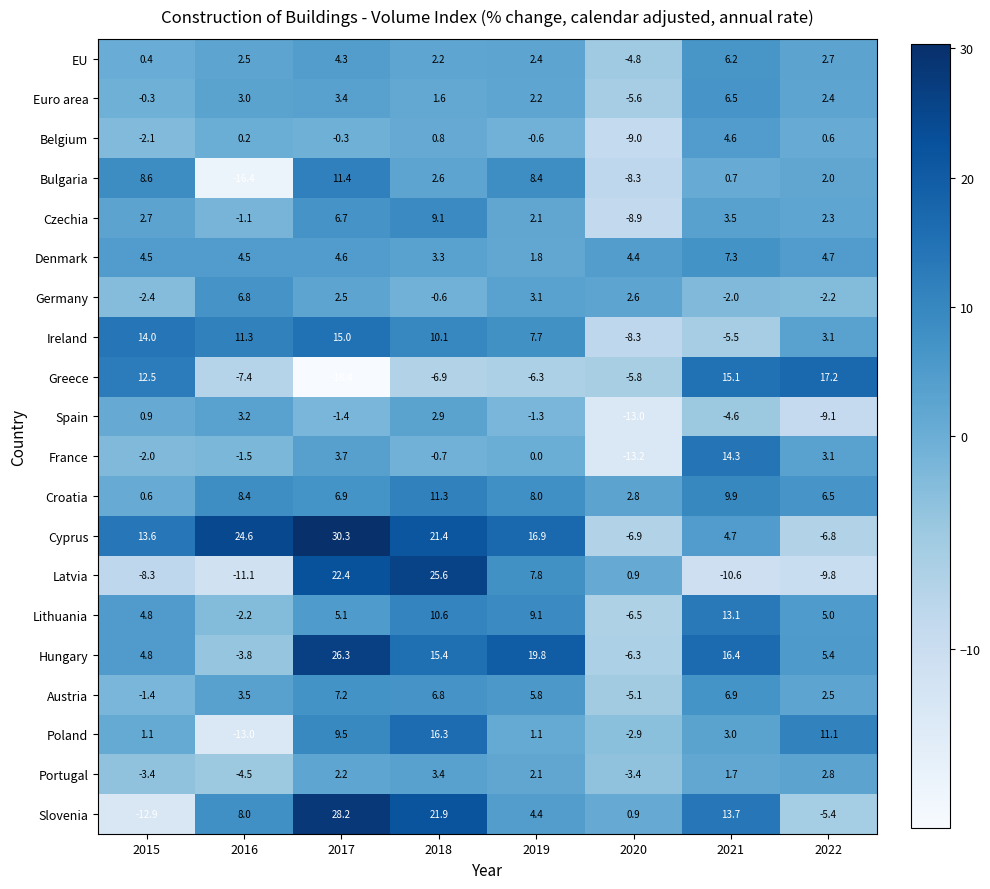

What is the sum of all France values?

3.7